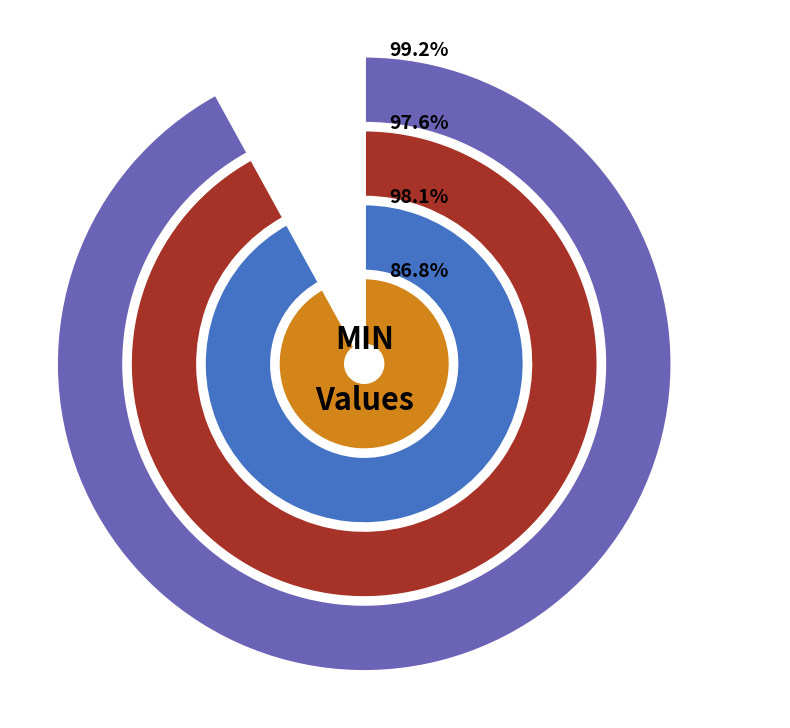

The 2015-07-21 slice represents 8% of the pie. True or false?

False